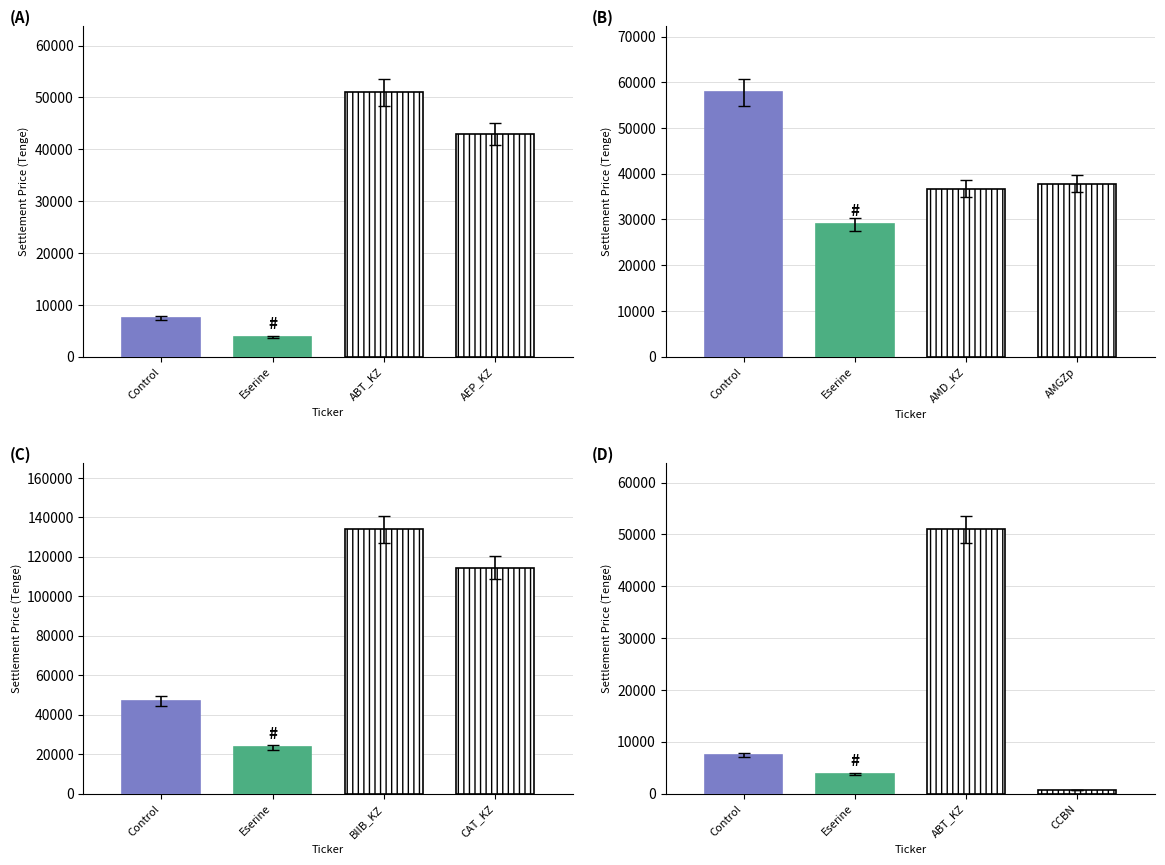

What is the approximate value at ABT_KZ?

50985.0